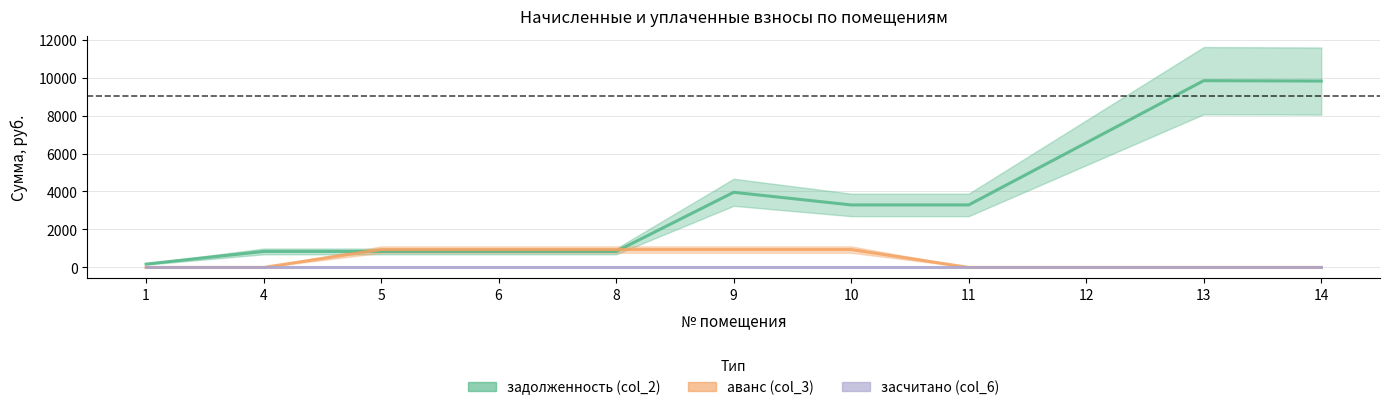

Which has a higher value, 9 or 13?

13